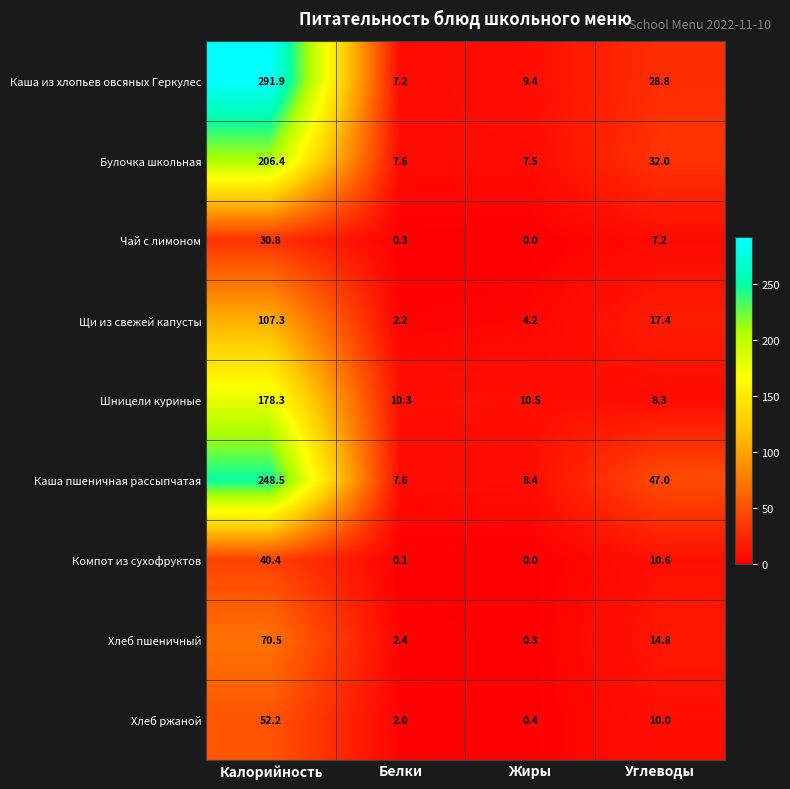

Which category has the lowest value in the Чай с лимоном series?

Жиры